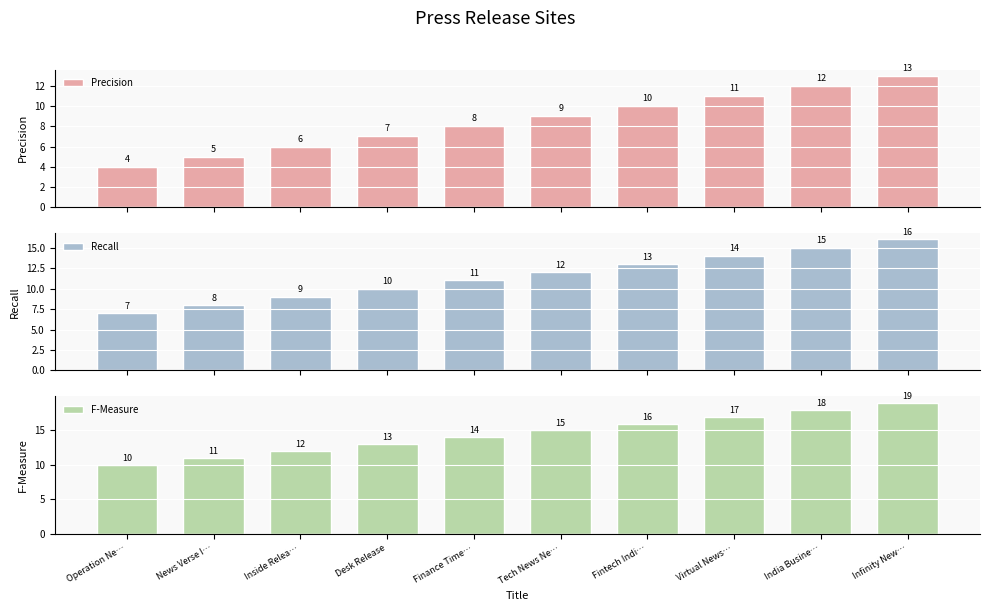

How many Recall values are between 9 and 14?

6